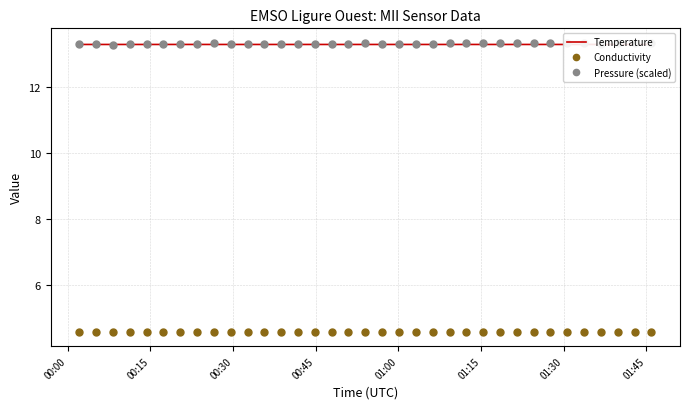

True or false: Pressure (scaled) and Temperature intersect in this chart.

True